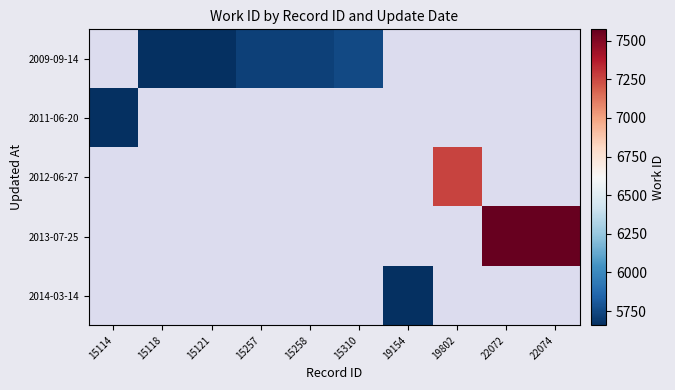

Count the number of categories in the chart.

10